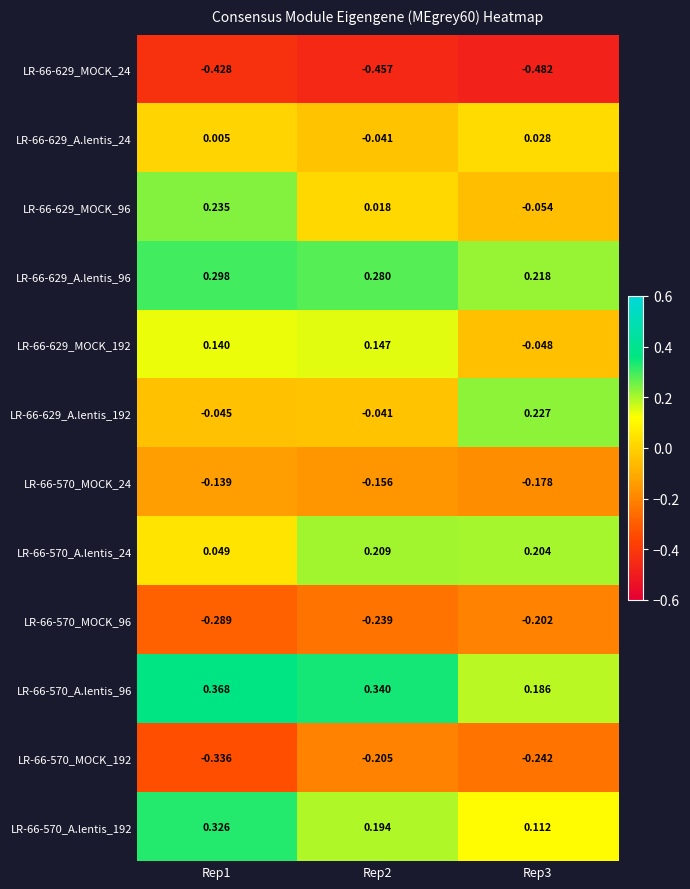

Is the value of LR-66-570_A.lentis_96 at Rep1 greater than the value of LR-66-629_MOCK_192 at Rep2?

Yes